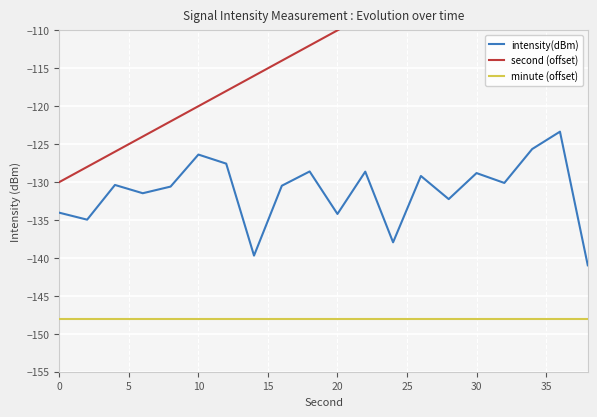

True or false: intensity(dBm) and minute (offset) intersect in this chart.

False